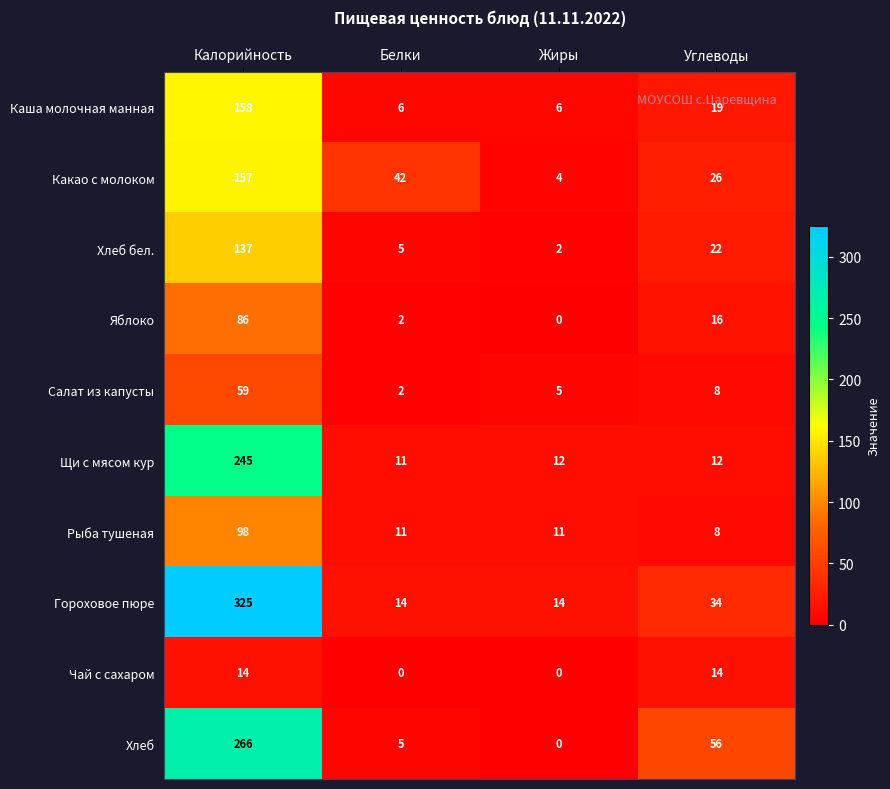

How many data points in Гороховое пюре are less than 34?

2